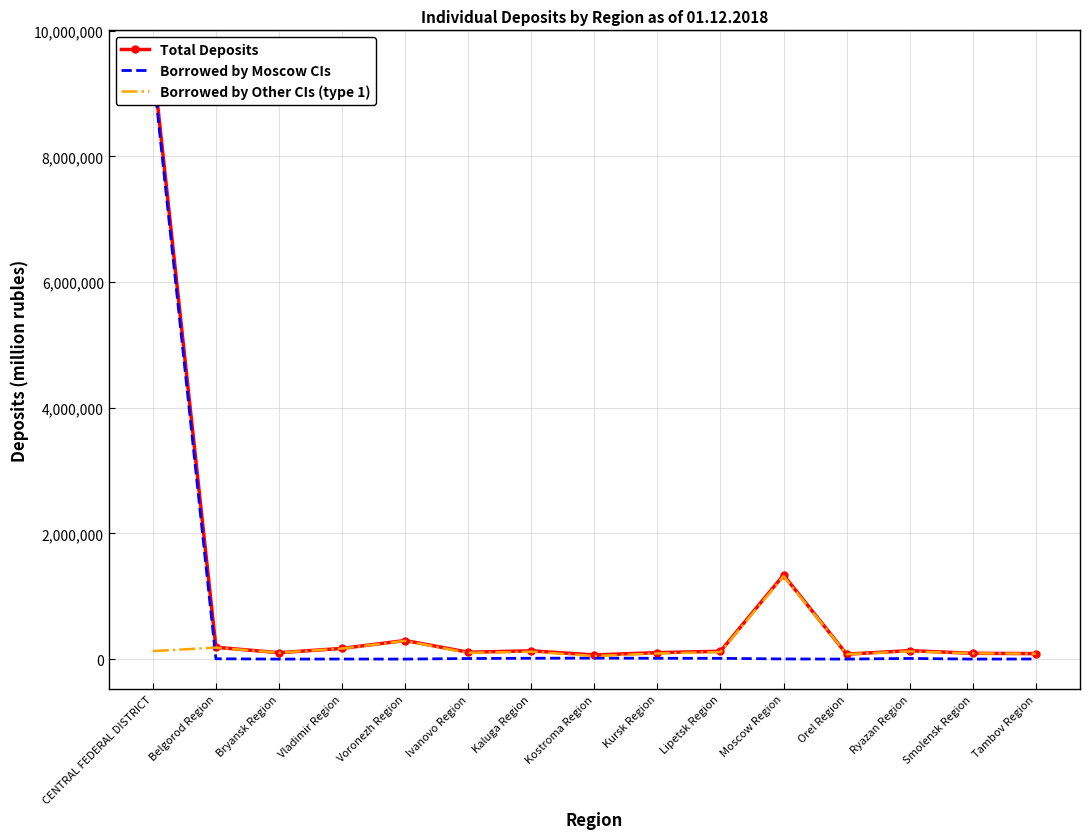

True or false: Borrowed by Other CIs (type 1) and Borrowed by Moscow CIs intersect in this chart.

True